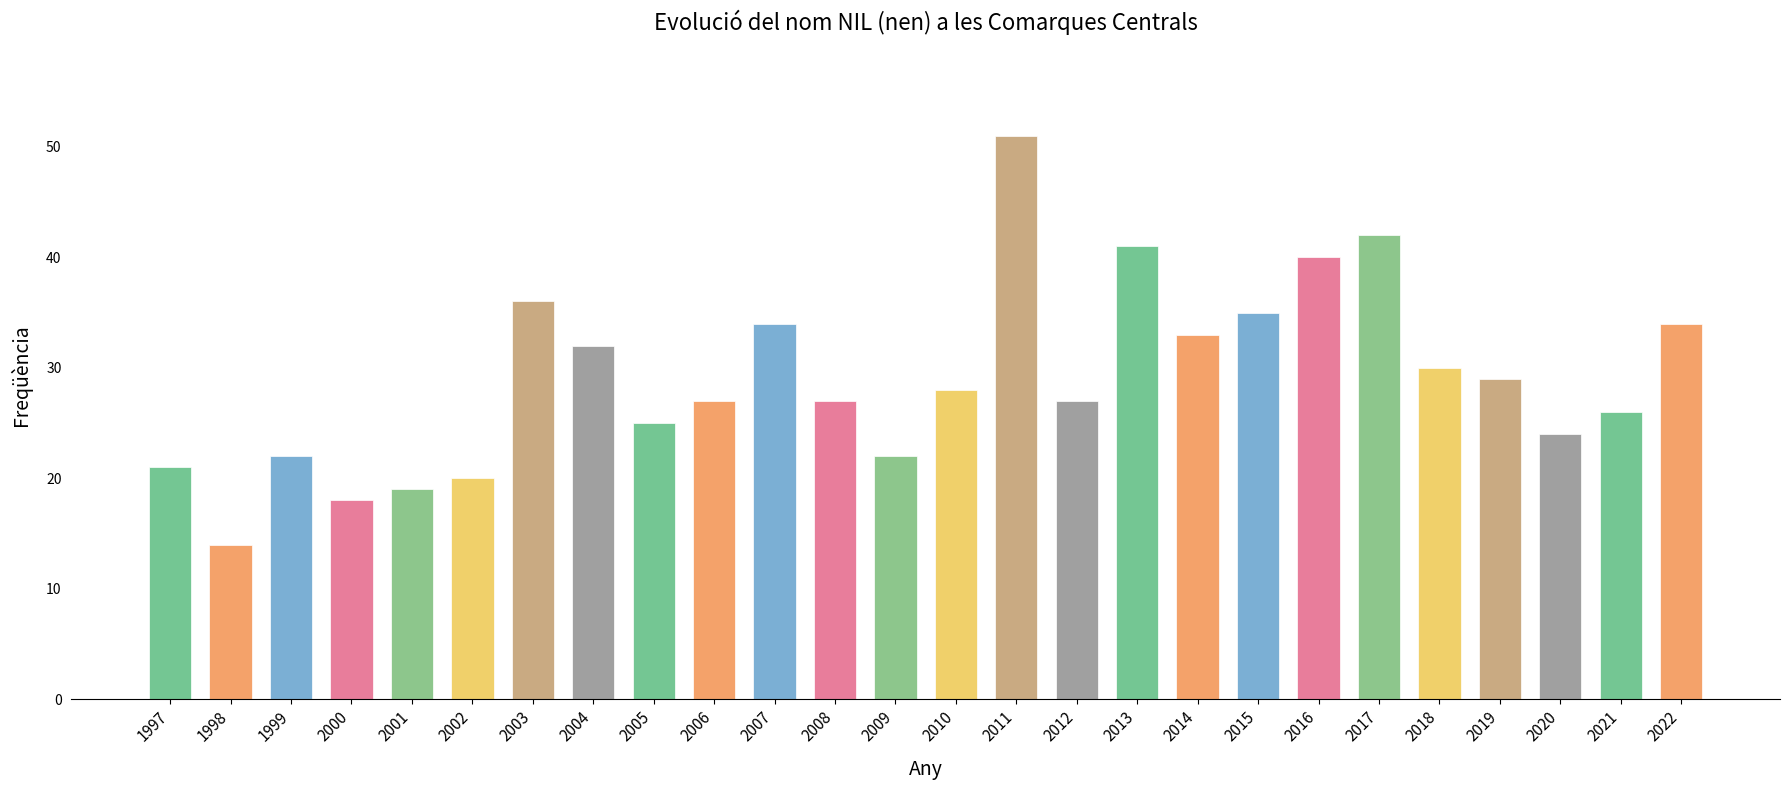

How many series are shown in this chart?

1